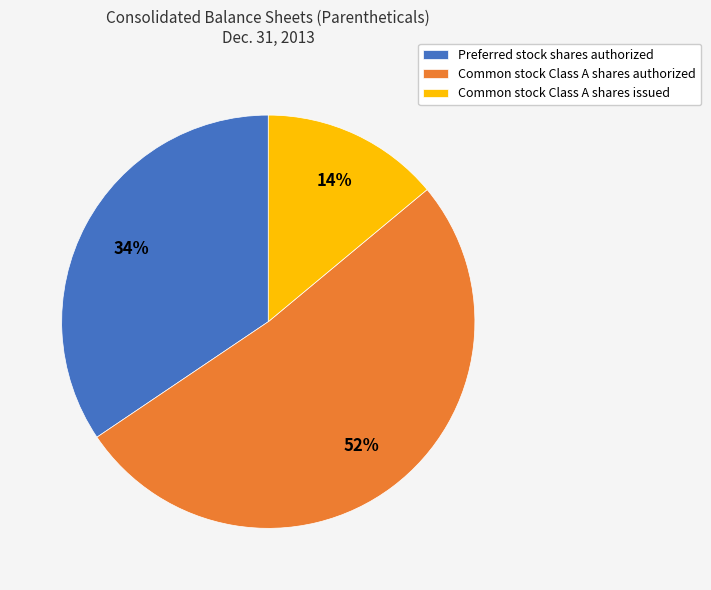

Count the number of slices in the pie.

3